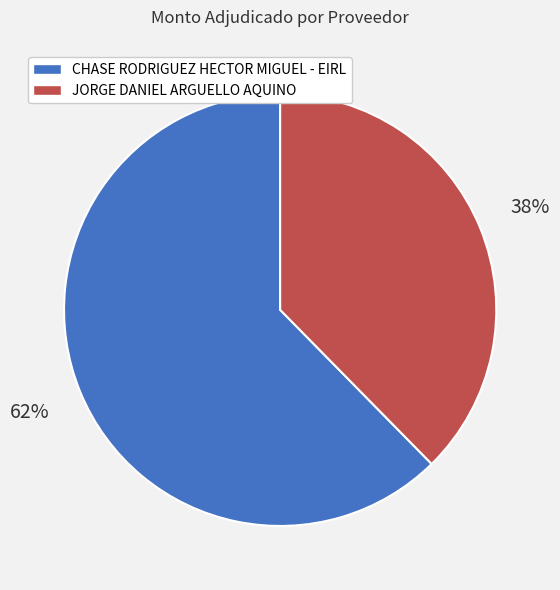

How many slices are in this pie chart?

2